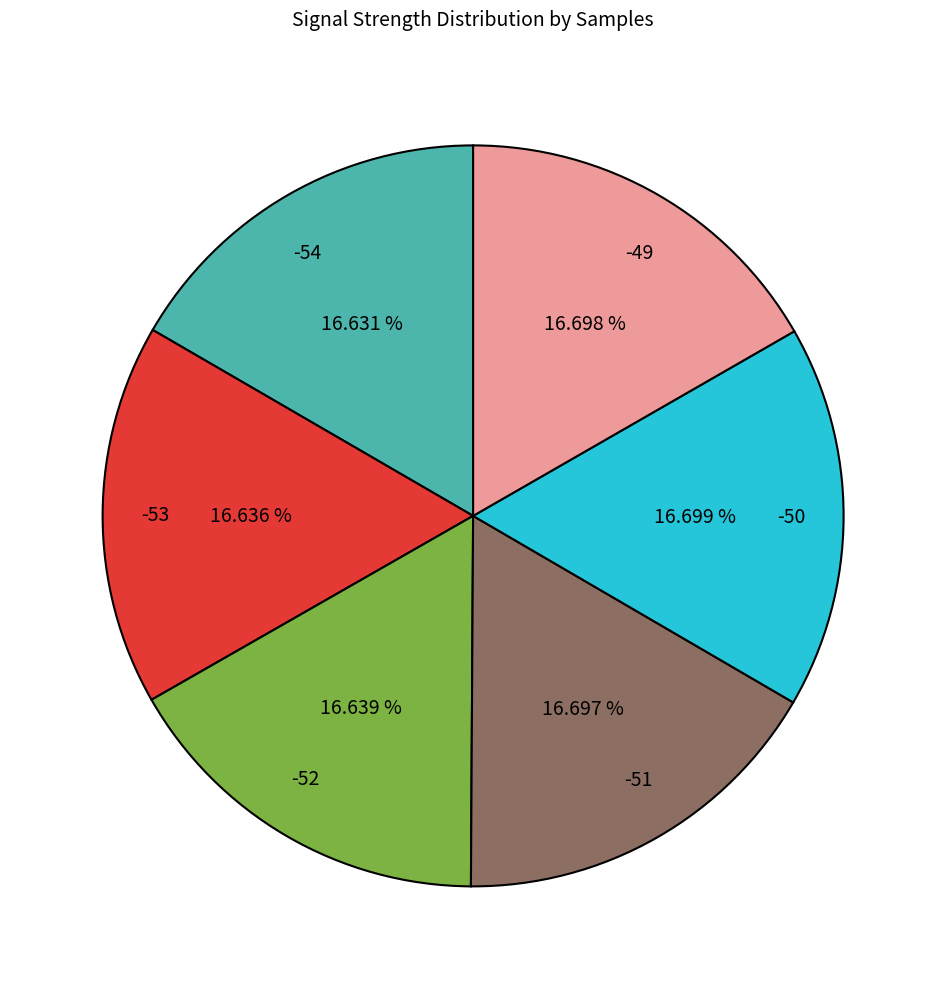

To the nearest percent, what percentage of the pie is -49?

17%